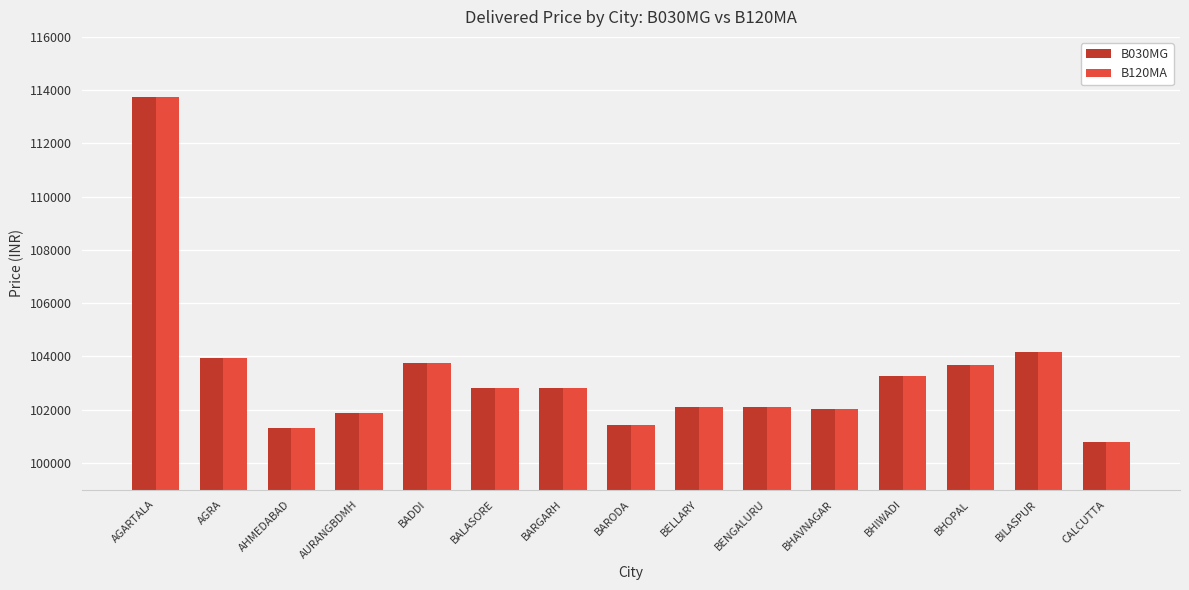

How many distinct data groups are displayed?

2